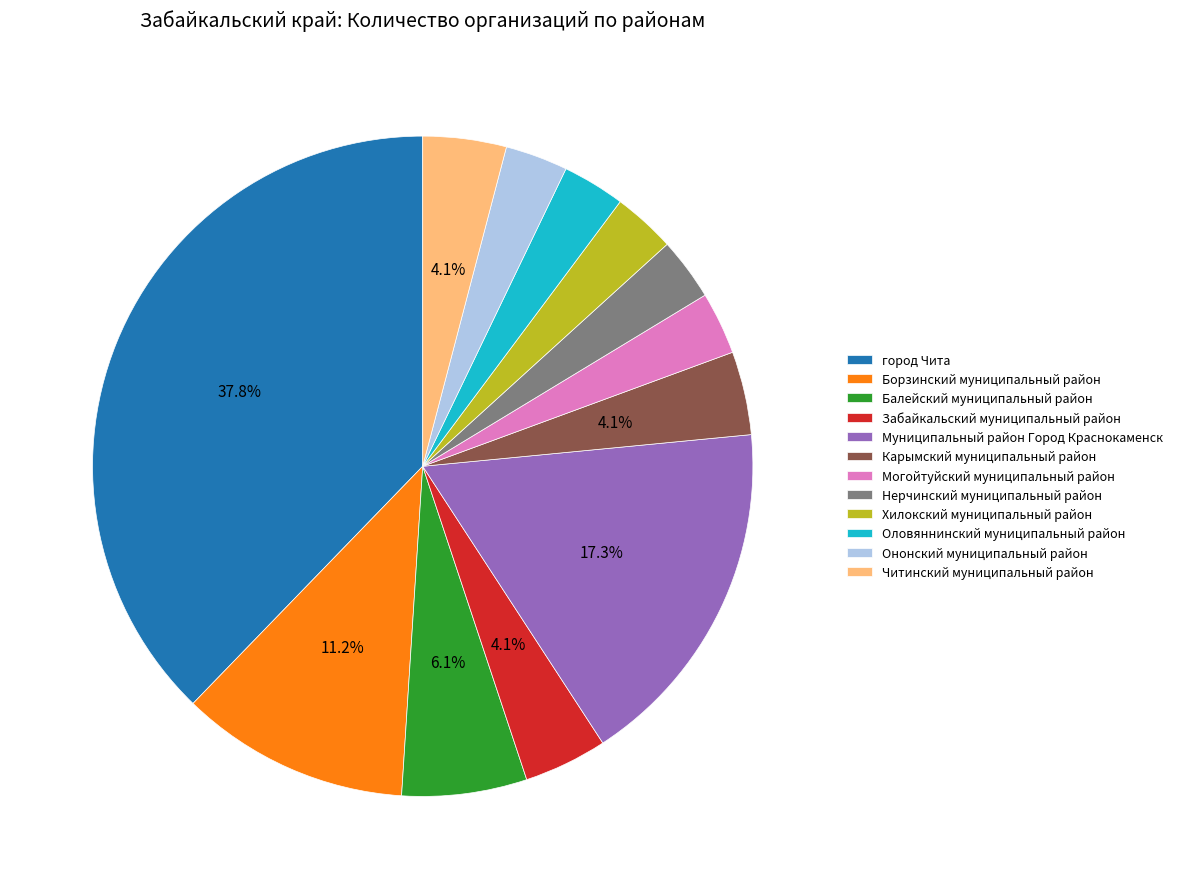

To the nearest percent, what is the combined percentage of Оловяннинский муниципальный район and Балейский муниципальный район?

9%